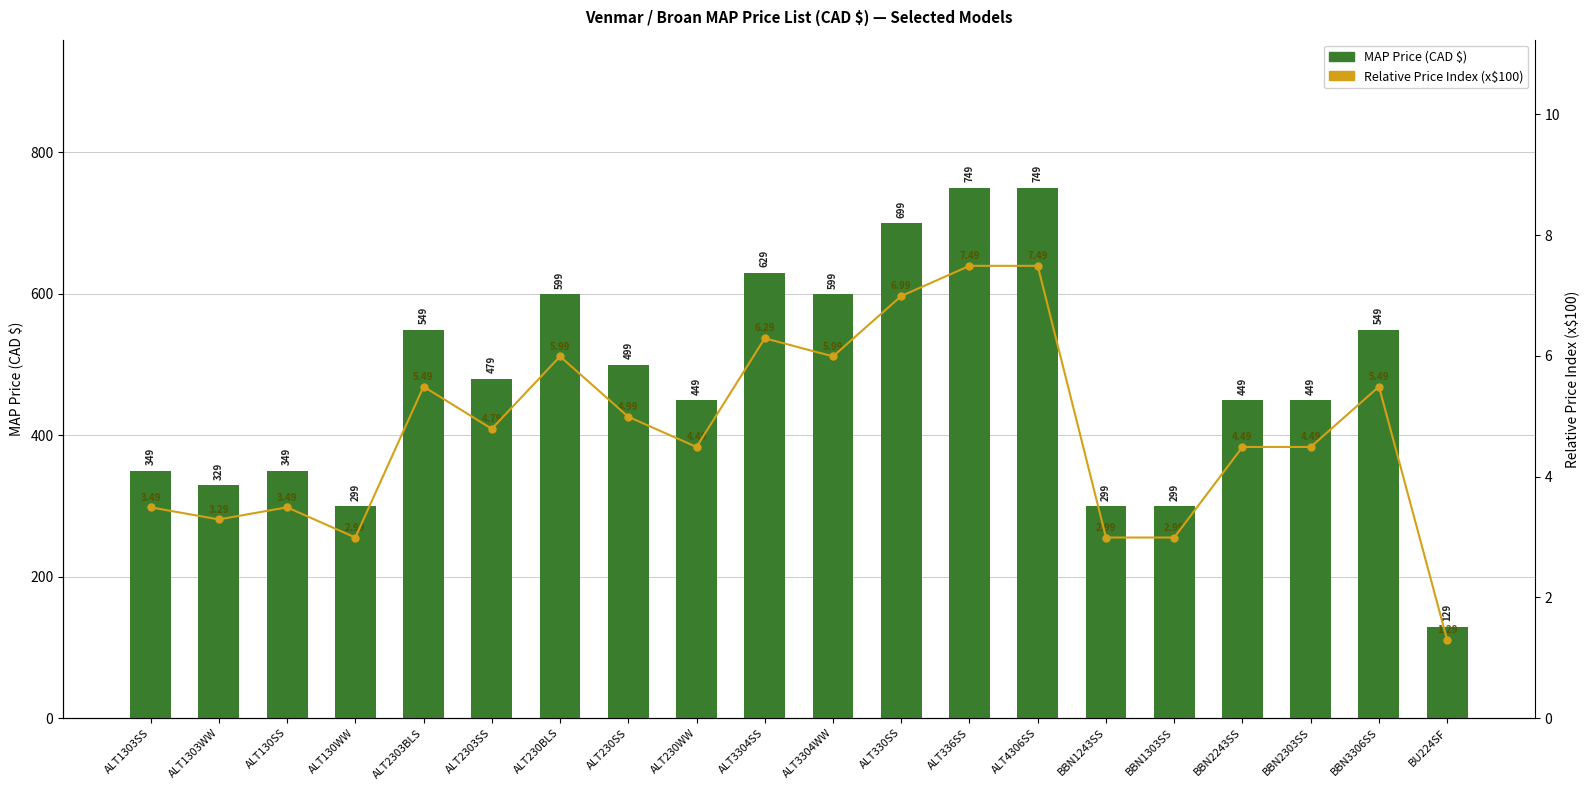

Which has a higher value, ALT330SS or BBN1303SS?

ALT330SS